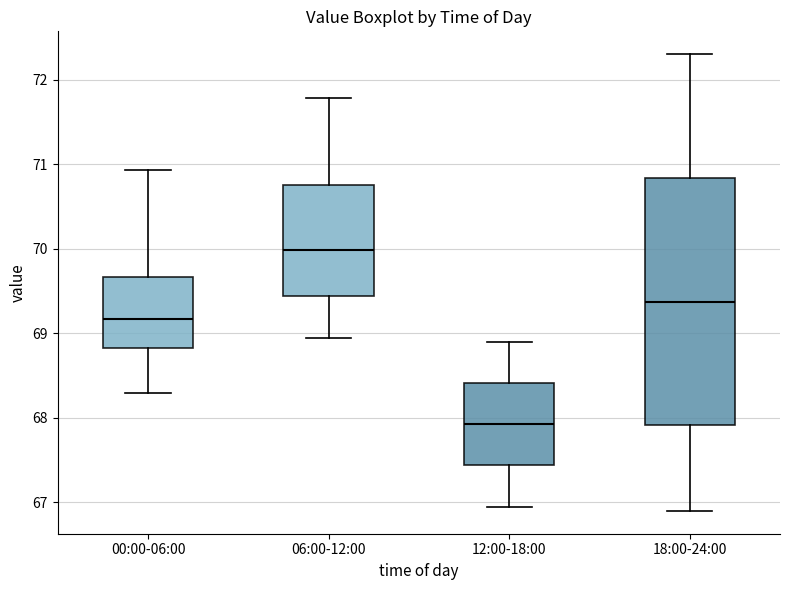

Where does the upper whisker of the box for 06:00-12:00 end on the y-axis? The values are not printed on the chart, so give them approximately, as read against the axis.

71.8